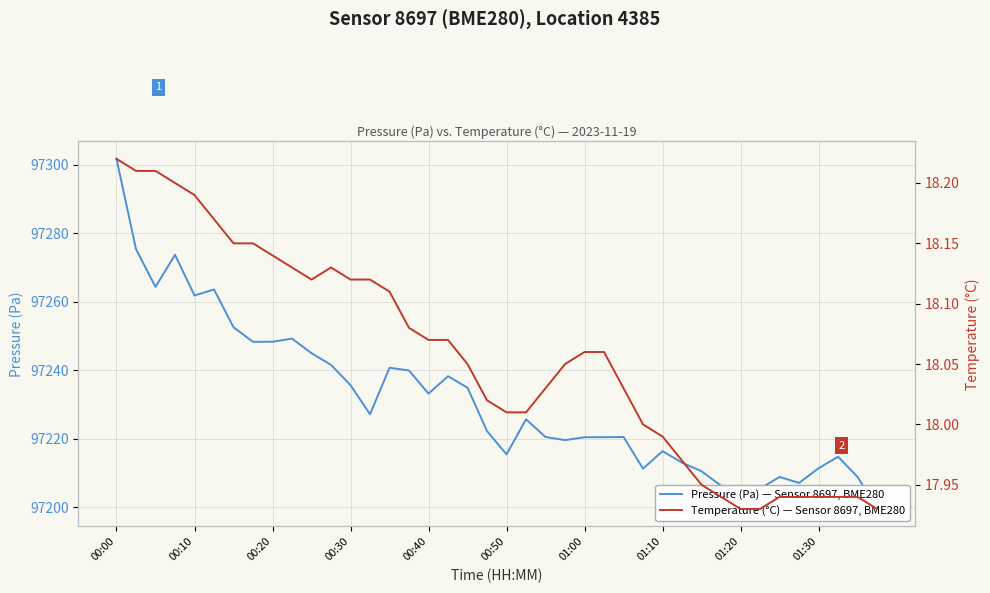

Is the value of Pressure (Pa) — Sensor 8697, BME280 at 35 greater than the value of Temperature (°C) — Sensor 8697, BME280 at 15?

Yes